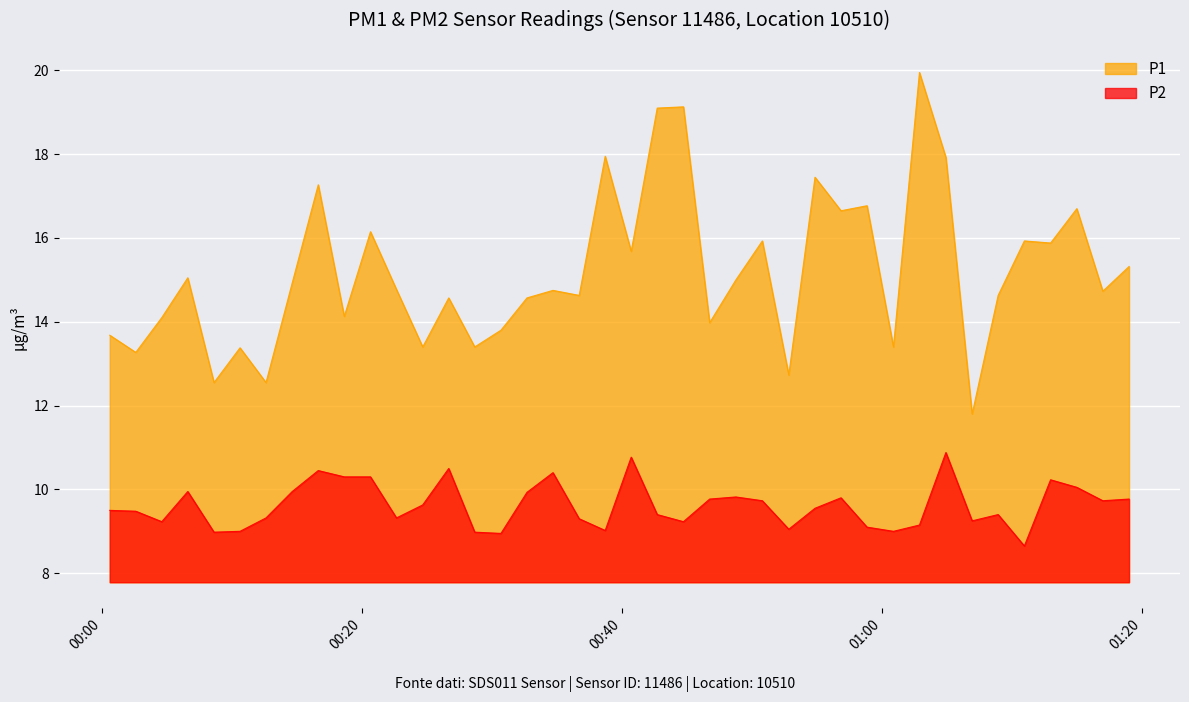

Reading left to right, list all the values displayed in this chart.

P1: 2023-09-12T00:00:35=13.7	2023-09-12T00:02:35=13.3	2023-09-12T00:04:35=14.1	2023-09-12T00:06:35=15.1	2023-09-12T00:08:36=12.6	2023-09-12T00:10:36=13.4	2023-09-12T00:12:36=12.6	2023-09-12T00:14:37=14.9	2023-09-12T00:16:37=17.3	2023-09-12T00:18:37=14.1	2023-09-12T00:20:38=16.1	2023-09-12T00:22:38=14.8	2023-09-12T00:24:39=13.4	2023-09-12T00:26:39=14.6	2023-09-12T00:28:39=13.4	2023-09-12T00:30:40=13.8	2023-09-12T00:32:40=14.6	2023-09-12T00:34:40=14.8	2023-09-12T00:36:41=14.6	2023-09-12T00:38:41=17.9	2023-09-12T00:40:41=15.7	2023-09-12T00:42:41=19.1	2023-09-12T00:44:42=19.1	2023-09-12T00:46:43=14.0	2023-09-12T00:48:44=15.0	2023-09-12T00:50:46=15.9	2023-09-12T00:52:48=12.7	2023-09-12T00:54:49=17.4	2023-09-12T00:56:49=16.6	2023-09-12T00:58:49=16.8	2023-09-12T01:00:51=13.4	2023-09-12T01:02:51=19.9	2023-09-12T01:04:53=17.9	2023-09-12T01:06:54=11.8	2023-09-12T01:08:54=14.6	2023-09-12T01:10:55=15.9	2023-09-12T01:12:56=15.9	2023-09-12T01:14:57=16.7	2023-09-12T01:16:57=14.7	2023-09-12T01:18:58=15.3
P2: 2023-09-12T00:00:35=9.5	2023-09-12T00:02:35=9.5	2023-09-12T00:04:35=9.2	2023-09-12T00:06:35=9.9	2023-09-12T00:08:36=9.0	2023-09-12T00:10:36=9.0	2023-09-12T00:12:36=9.3	2023-09-12T00:14:37=9.9	2023-09-12T00:16:37=10.4	2023-09-12T00:18:37=10.3	2023-09-12T00:20:38=10.3	2023-09-12T00:22:38=9.3	2023-09-12T00:24:39=9.6	2023-09-12T00:26:39=10.5	2023-09-12T00:28:39=9.0	2023-09-12T00:30:40=8.9	2023-09-12T00:32:40=9.9	2023-09-12T00:34:40=10.4	2023-09-12T00:36:41=9.3	2023-09-12T00:38:41=9.0	2023-09-12T00:40:41=10.8	2023-09-12T00:42:41=9.4	2023-09-12T00:44:42=9.2	2023-09-12T00:46:43=9.8	2023-09-12T00:48:44=9.8	2023-09-12T00:50:46=9.7	2023-09-12T00:52:48=9.1	2023-09-12T00:54:49=9.6	2023-09-12T00:56:49=9.8	2023-09-12T00:58:49=9.1	2023-09-12T01:00:51=9.0	2023-09-12T01:02:51=9.2	2023-09-12T01:04:53=10.9	2023-09-12T01:06:54=9.2	2023-09-12T01:08:54=9.4	2023-09-12T01:10:55=8.7	2023-09-12T01:12:56=10.2	2023-09-12T01:14:57=10.1	2023-09-12T01:16:57=9.7	2023-09-12T01:18:58=9.8